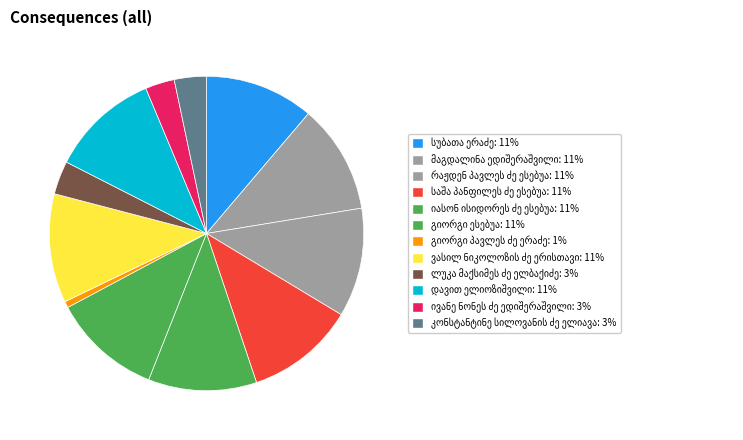

The რაჟდენ პავლეს ძე ესებუა slice represents 4% of the pie. True or false?

False